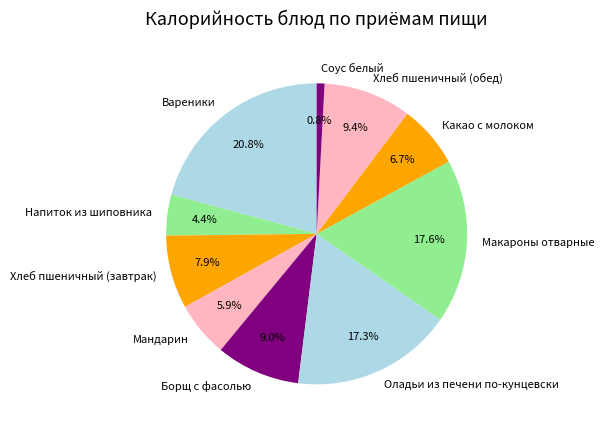

Which slice is the largest?

Вареники